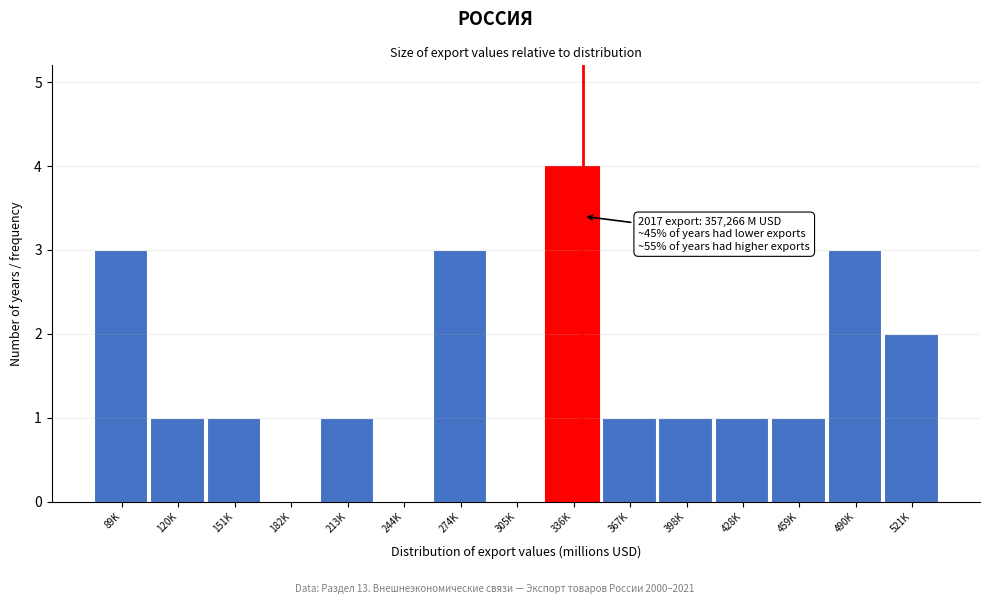

Reading left to right, what are all the values shown in this chart?

89K=3	120K=1	151K=1	182K=0	213K=1	244K=0	274K=3	305K=0	336K=4	367K=1	398K=1	428K=1	459K=1	490K=3	521K=2